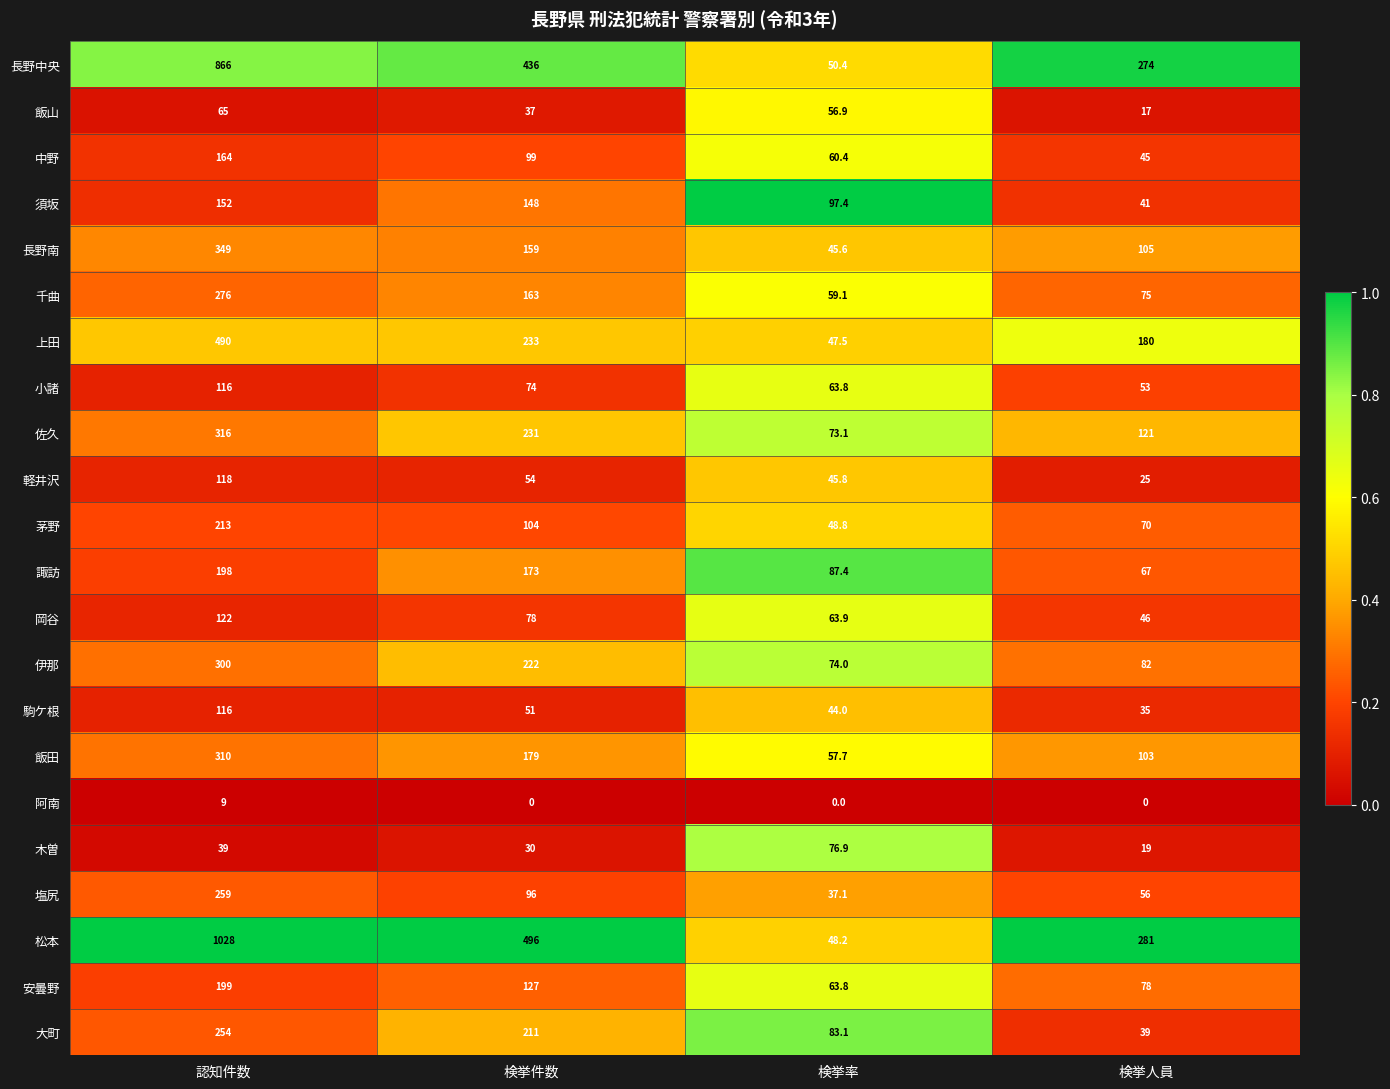

What is the spread (max minus min) of values at 検挙人員?

281.0